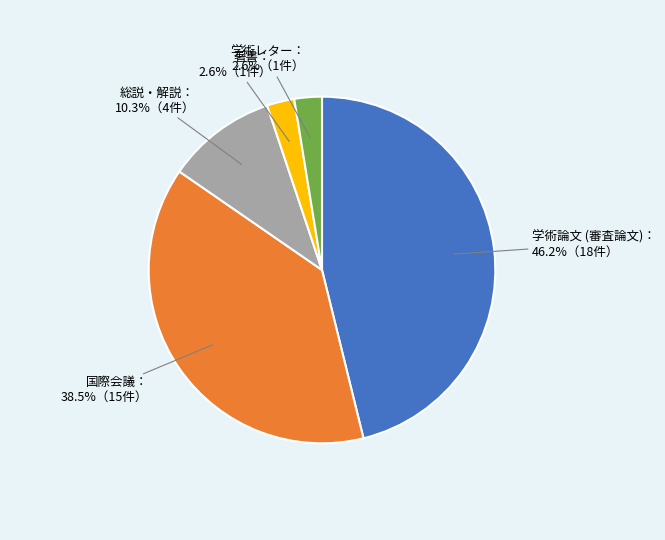

Is there any slice that represents more than half of the pie?

No